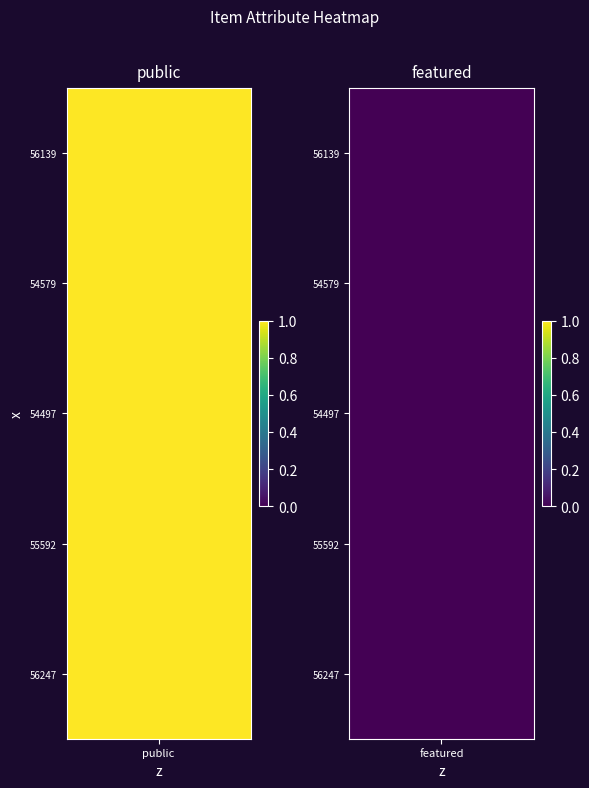

Is it true that 56247 equals 0 at 54579?

True